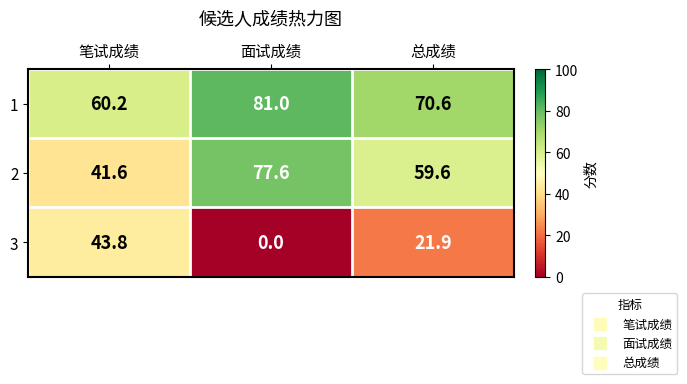

List the series in order of their peak value, lowest first.

3, 2, 1